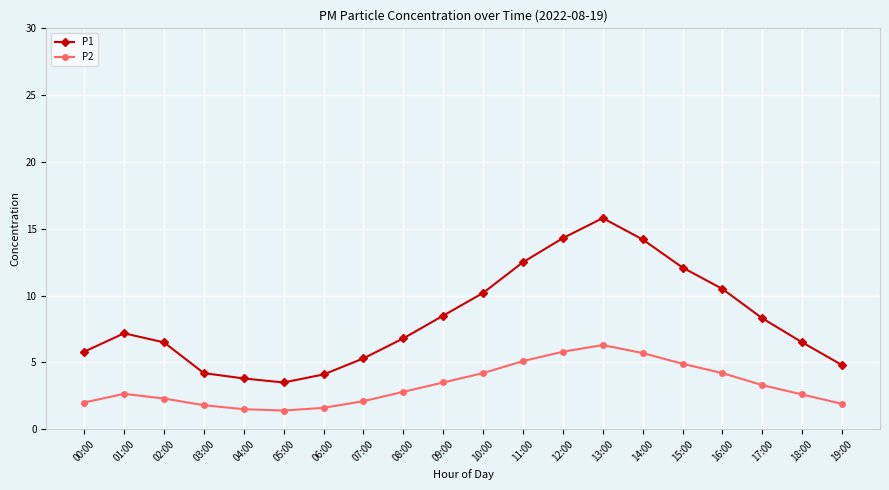

True or false: P2 and P1 intersect in this chart.

False